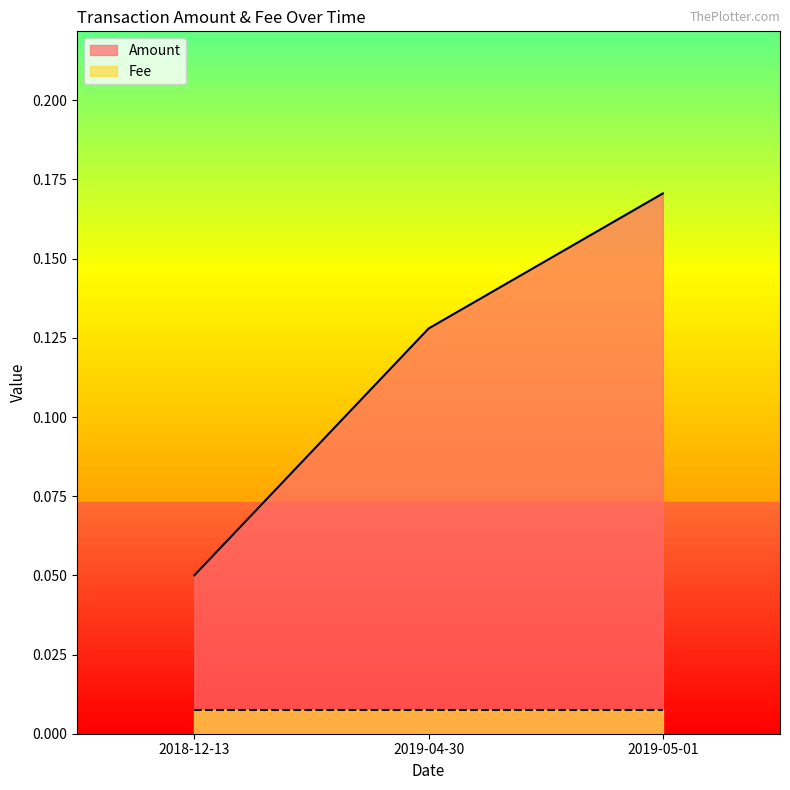

What is the difference between the maximum and minimum values?

0.1